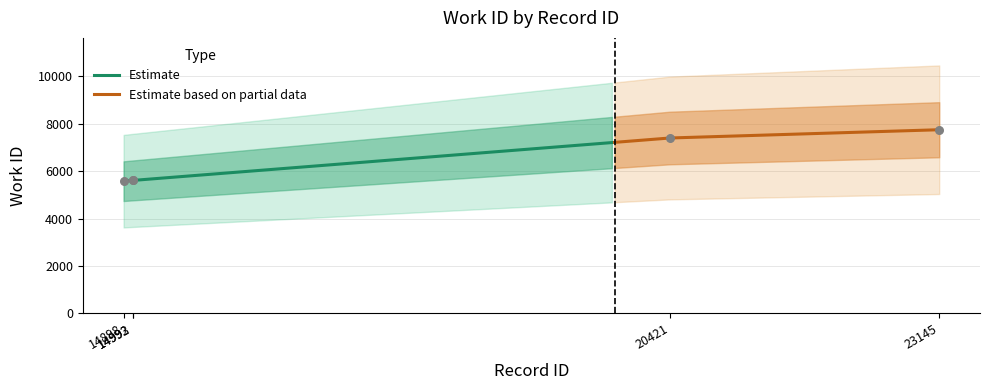

What is the ratio of the value at 23145 to the value at 20421?

1.0